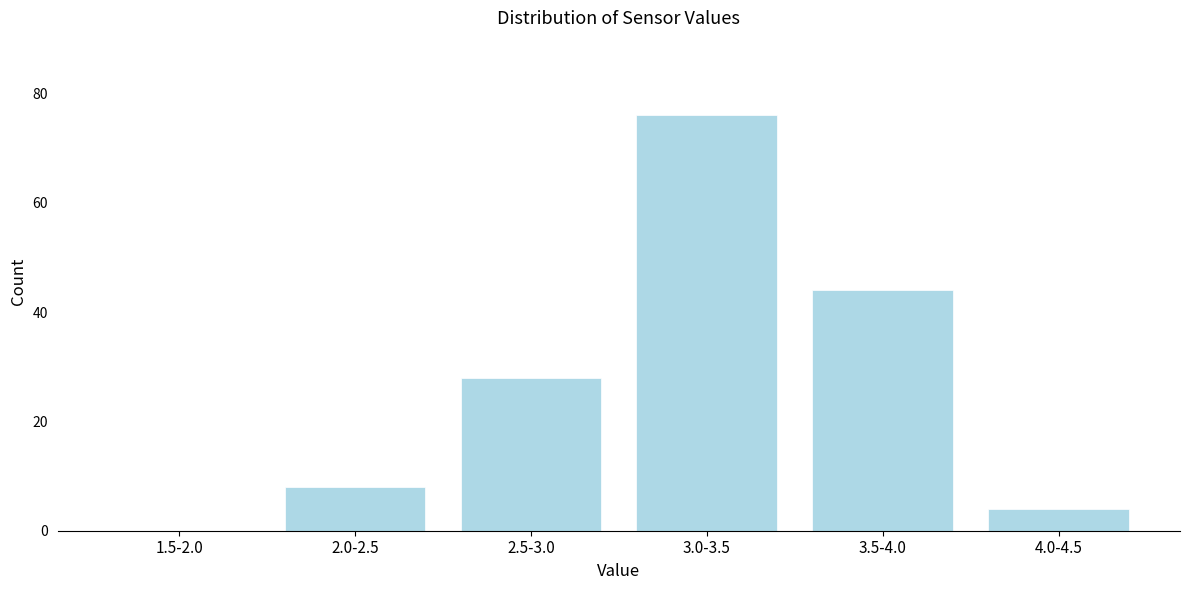

Reading left to right, what are all the values shown in this chart?

1.5-2.0=0	2.0-2.5=8	2.5-3.0=28	3.0-3.5=76	3.5-4.0=44	4.0-4.5=4